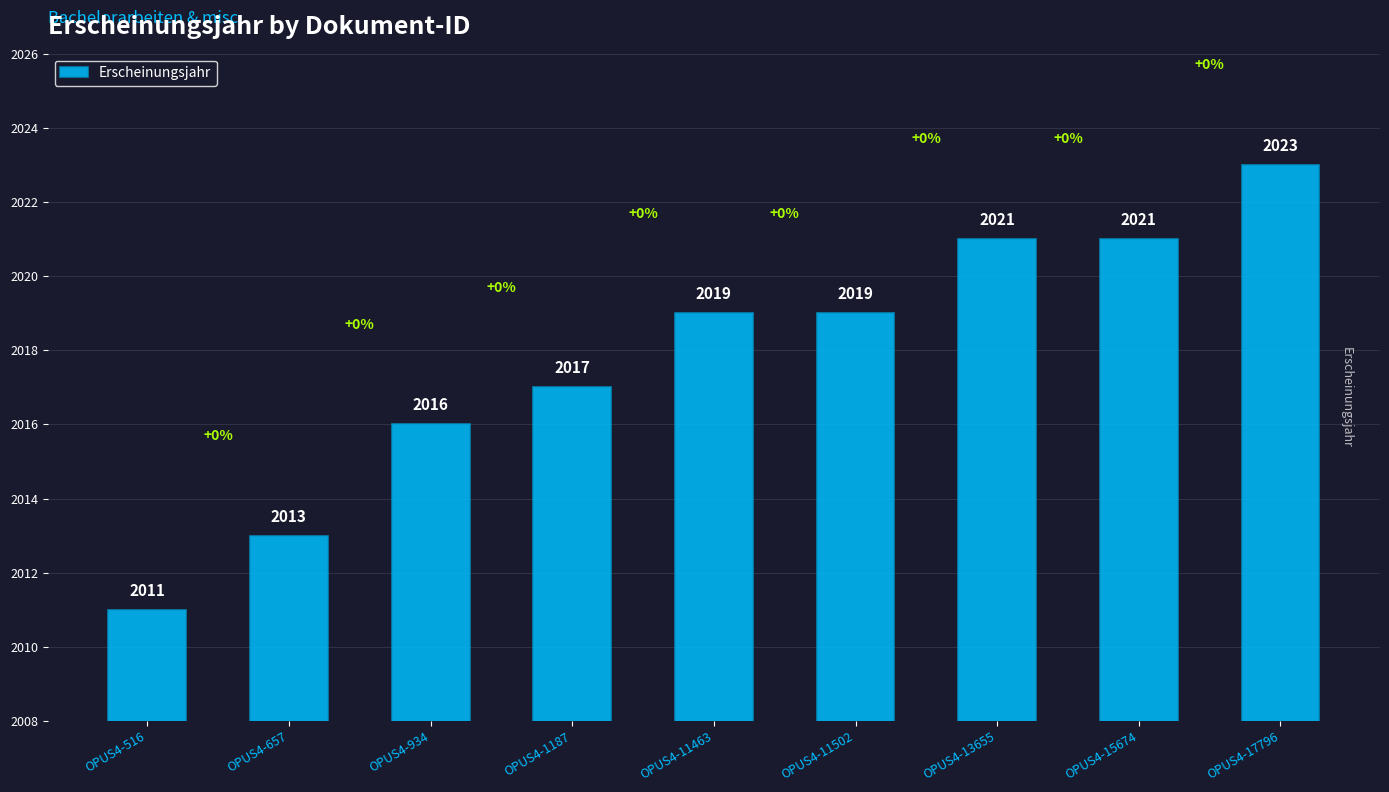

Approximately how many times larger is the value at OPUS4-11502 compared to OPUS4-11463?

1.0